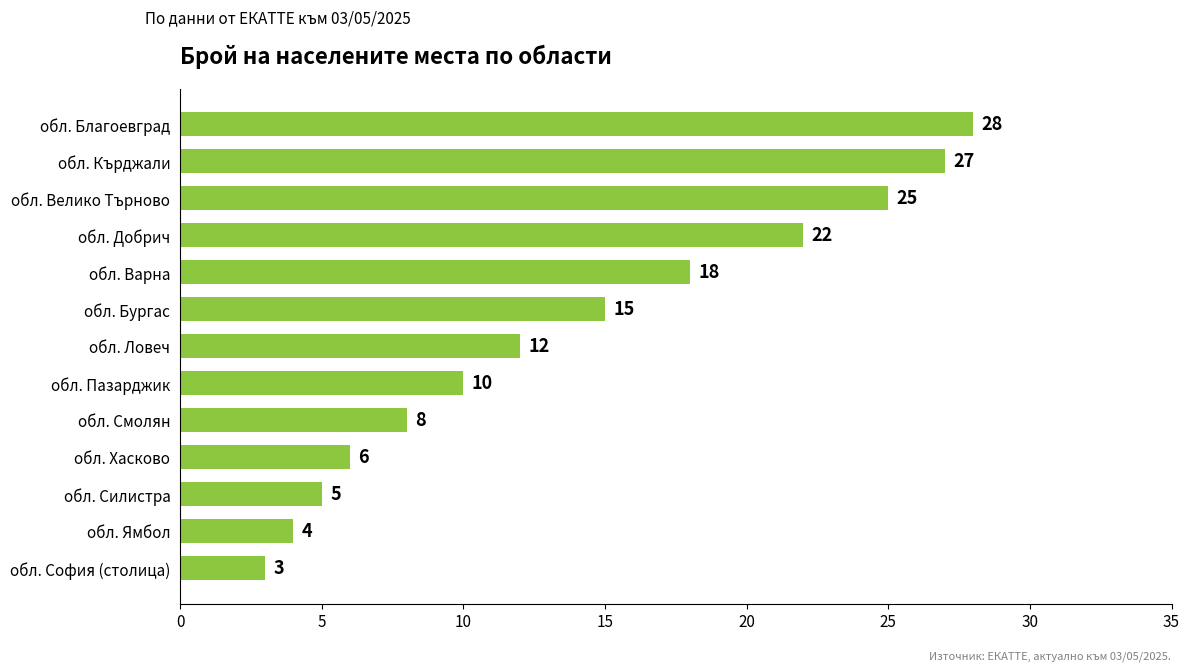

At which label is the value closest to 15?

обл. Бургас